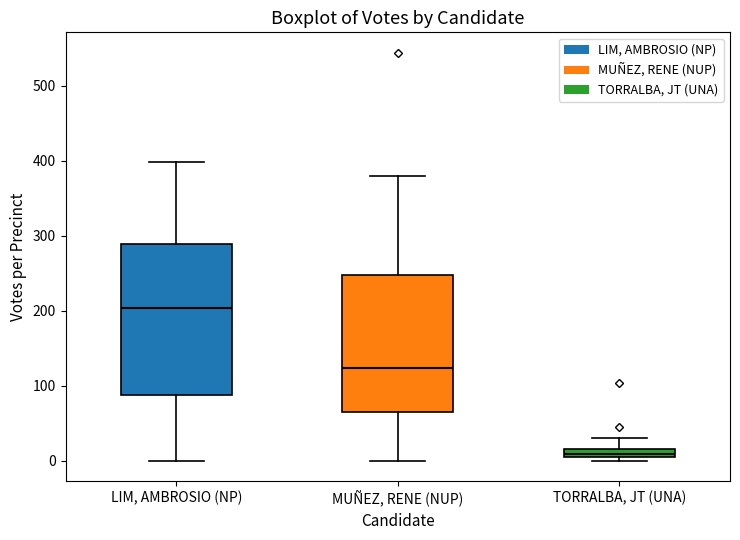

Where is the lower edge of the box for TORRALBA, JT (UNA) on the y-axis? The values are not printed on the chart, so give them approximately, as read against the axis.

10